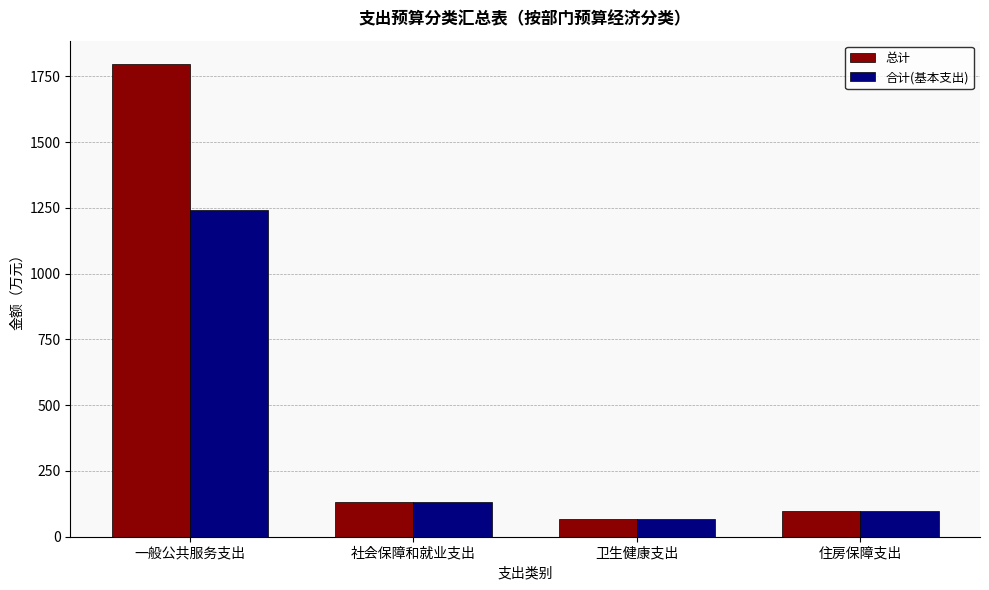

What is the minimum value for 总计?

67.7